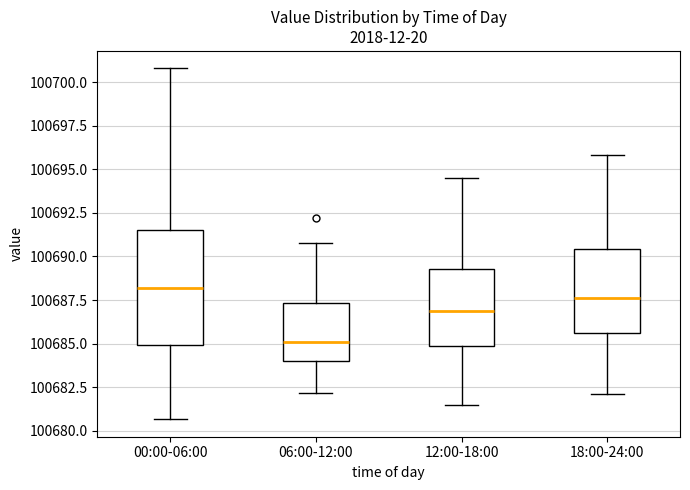

Which box is the tallest, from its lower edge to its upper edge?

00:00-06:00